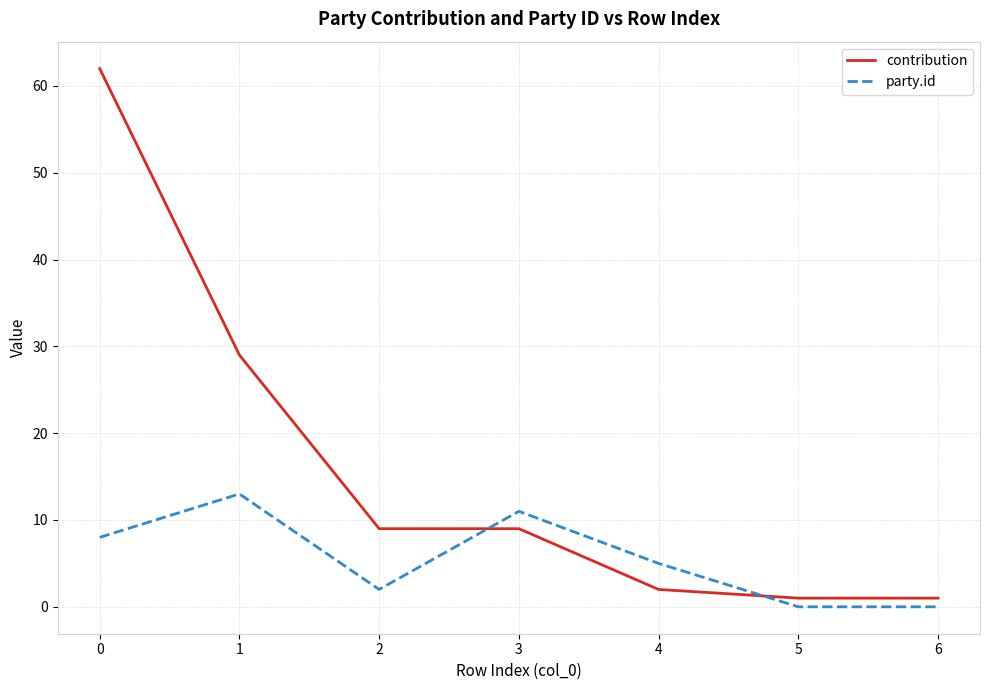

How many categories are shown in the chart?

7